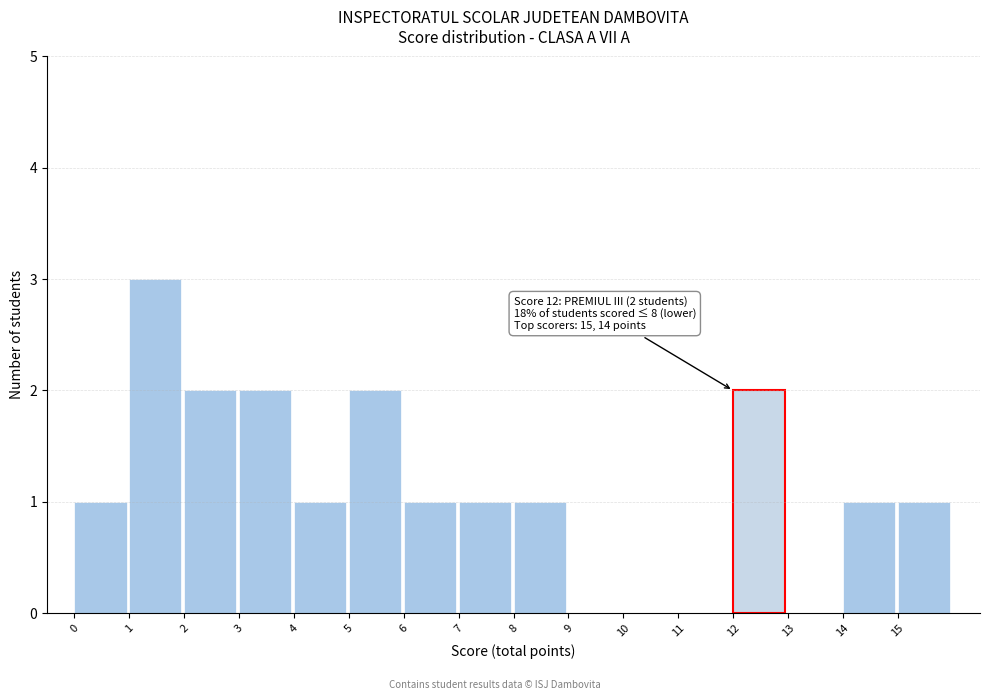

Over which range of the x-axis is the bar tallest?

1 to 2